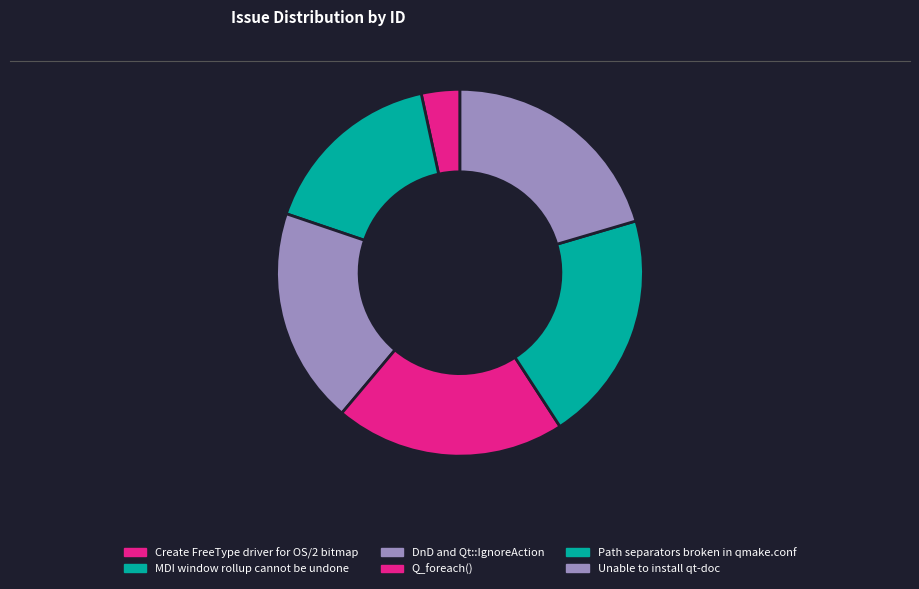

To the nearest percent, what is the average slice percentage?

17%